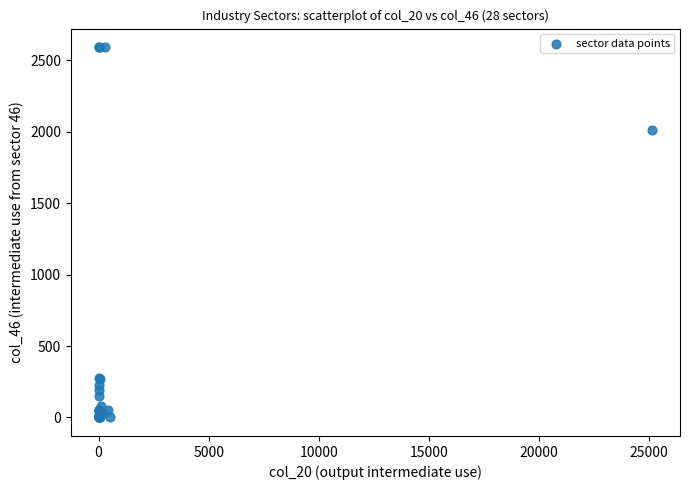

What Y value in the scatter plot is closest to 1296?

2014.2